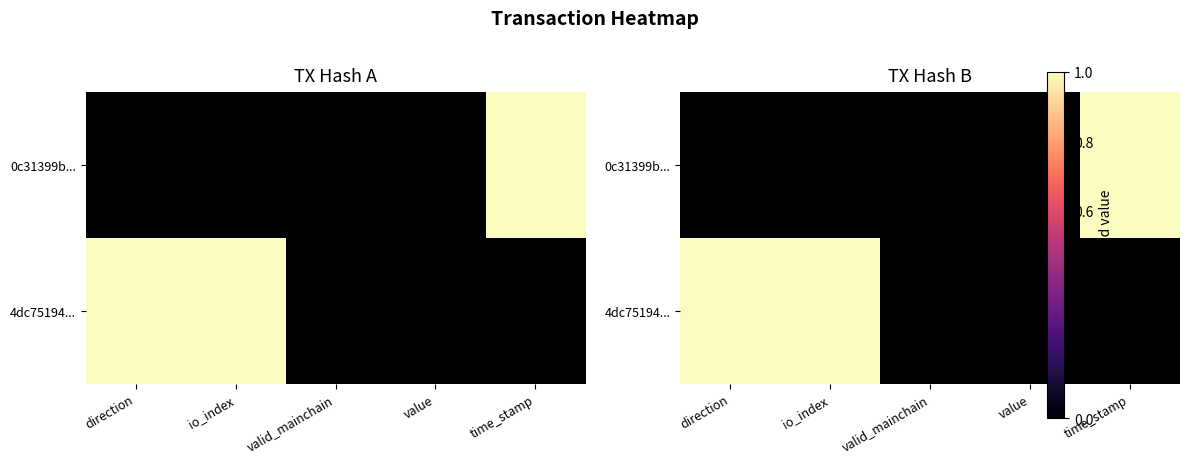

At which label is 4dc75194... closest to 0?

valid_mainchain